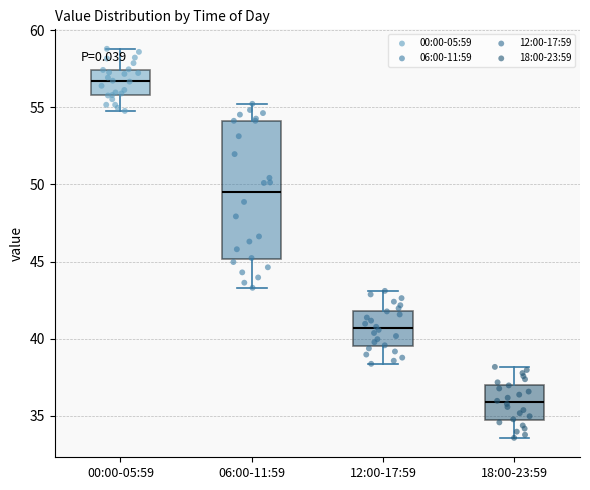

Comparing the boxes themselves (not the whiskers), which one is the tallest?

06:00-11:59